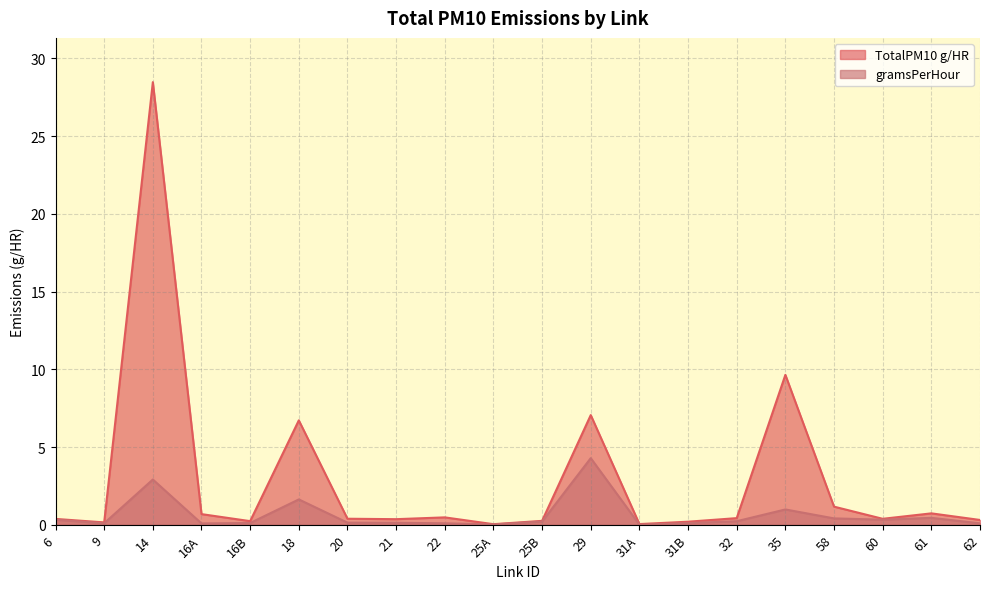

Where is the first local maximum for TotalPM10 g/HR?

14